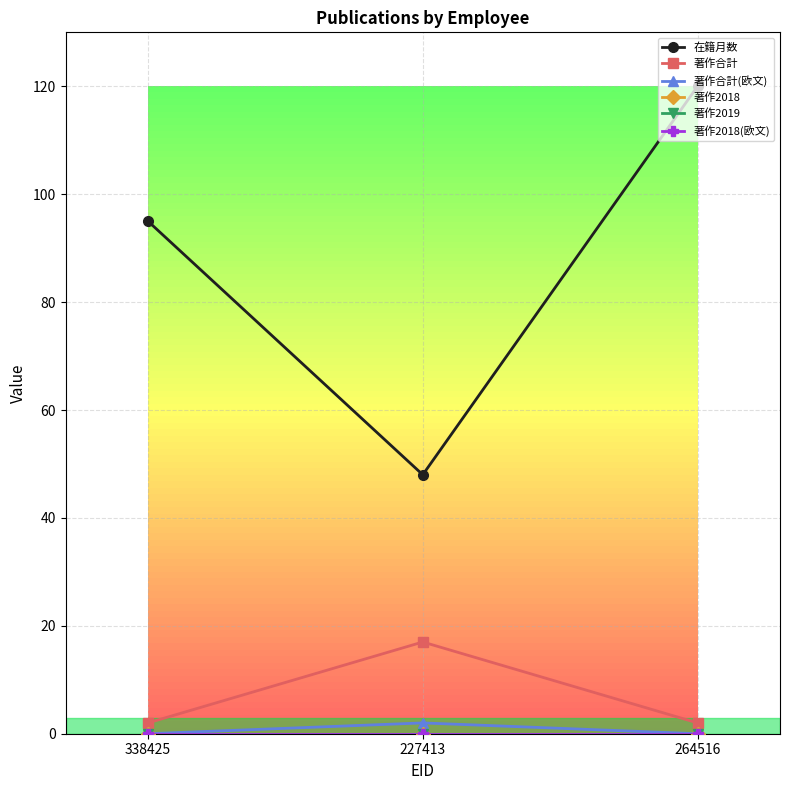

What is the spread (max minus min) of values at 227413?

48